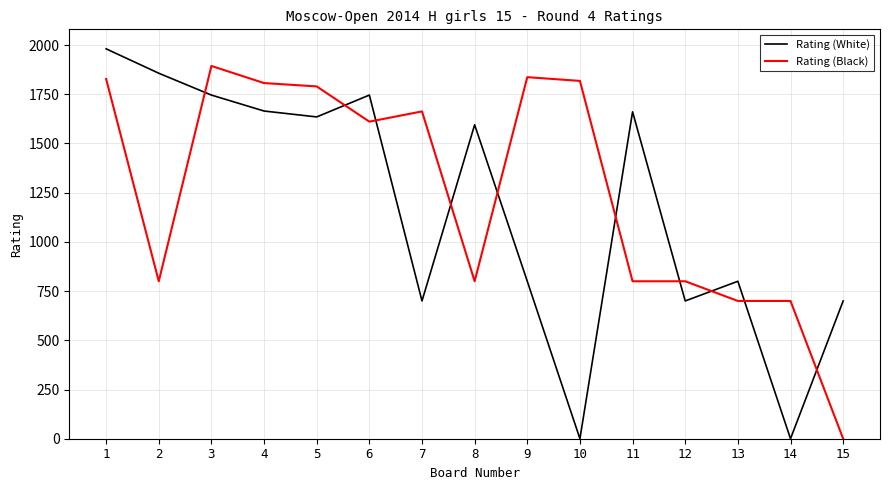

Is it true that Rating (Black) equals 869 at 15?

False